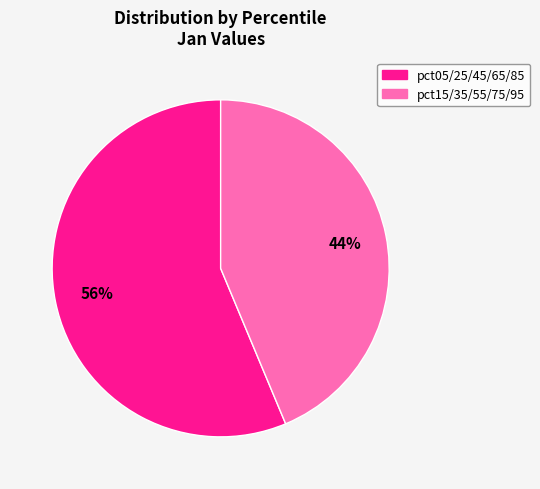

Is there a majority slice in this chart?

Yes